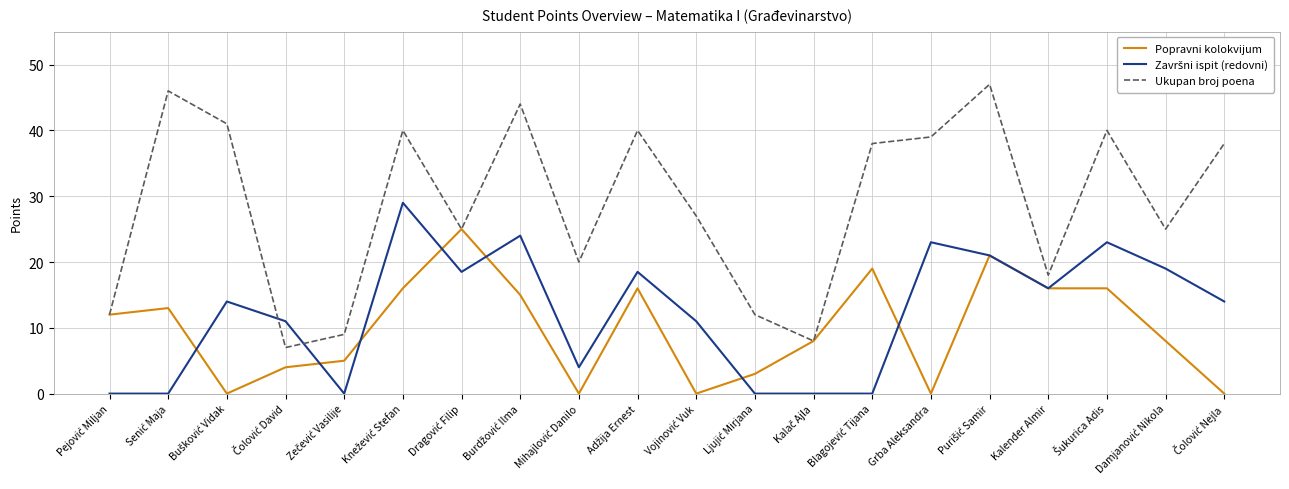

Is this an area chart (filled region under the line)?

No